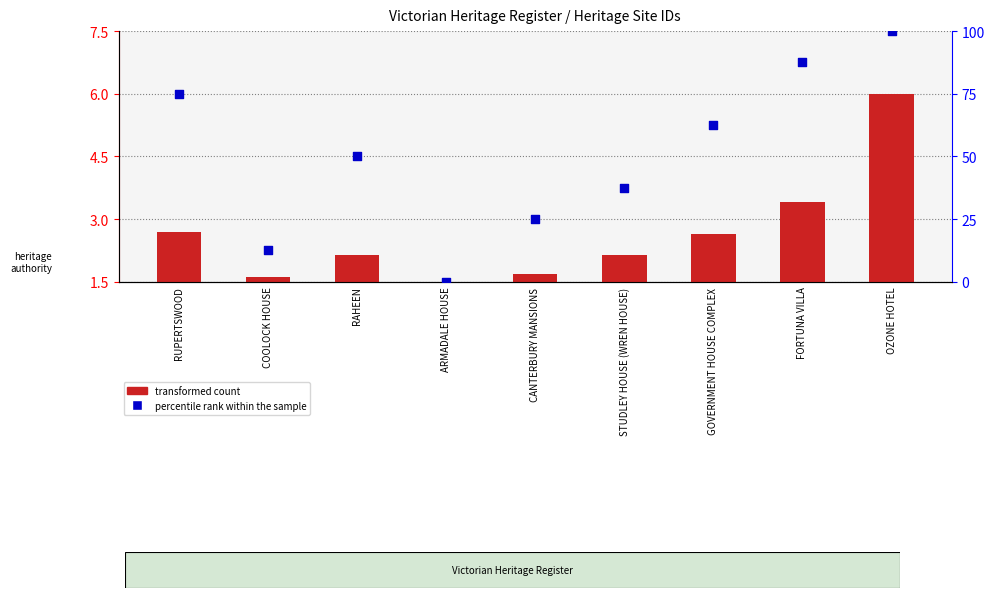

What is the total value across all series at RUPERTSWOOD?

77.7